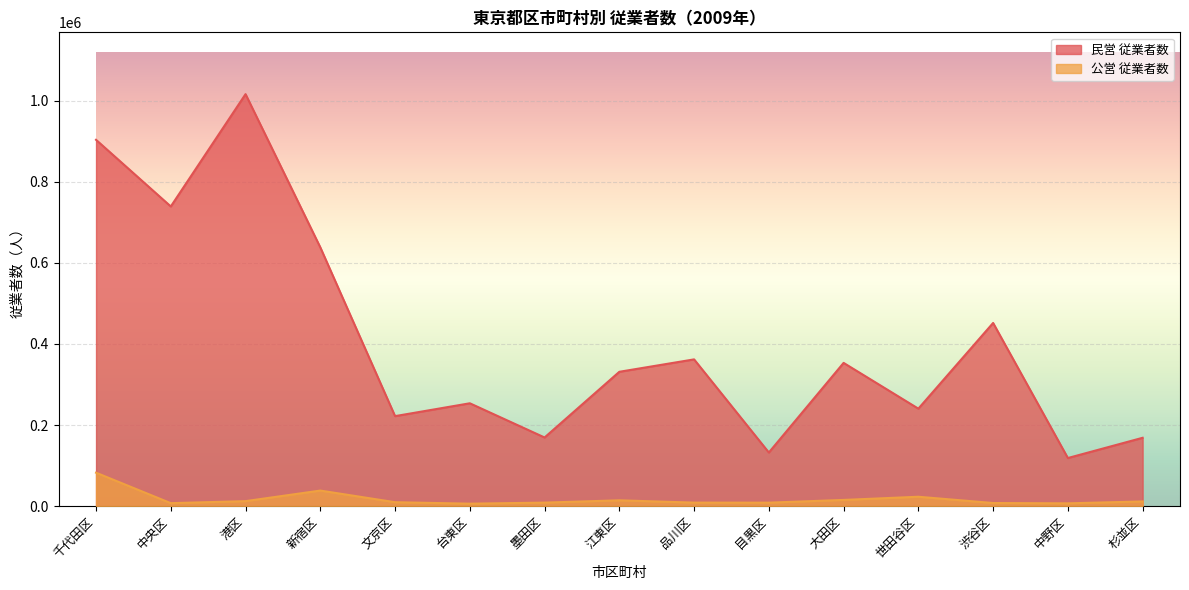

List the series in order of their overall mean, highest first.

民営 従業者数, 公営 従業者数